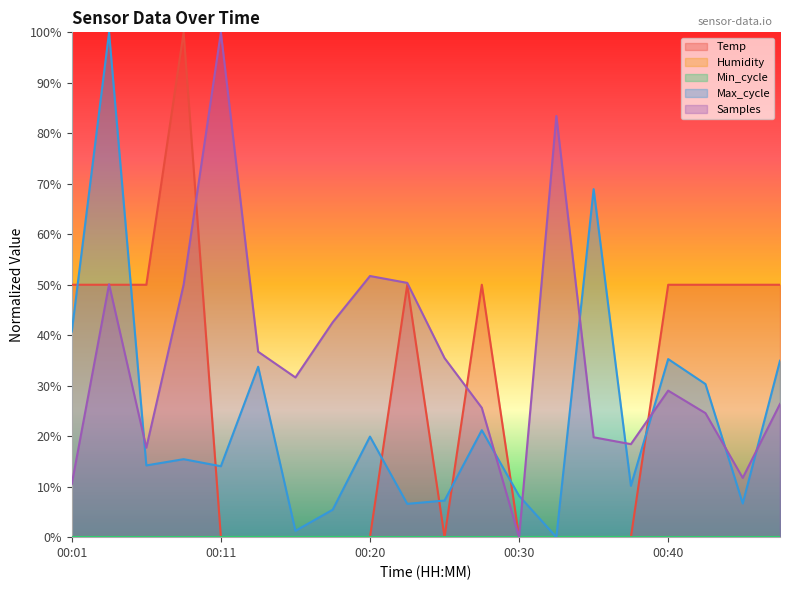

How many intersections are there between Temp and Samples?

5